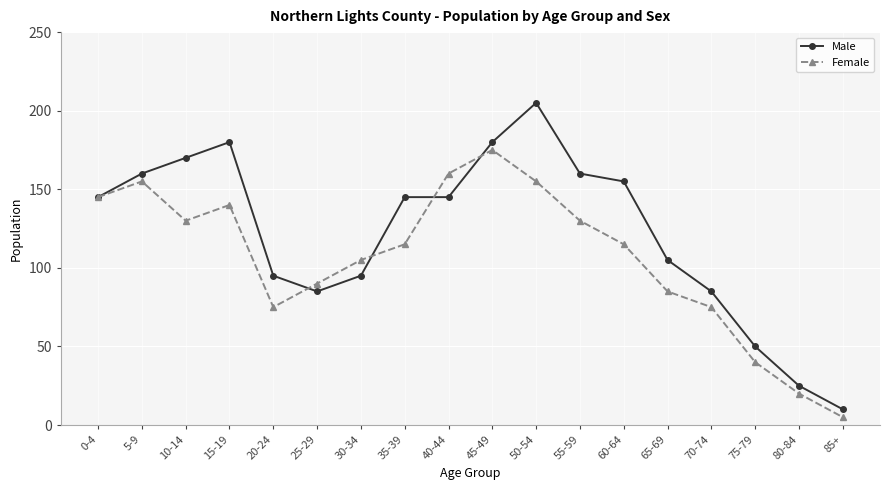

How many series are shown in this chart?

2